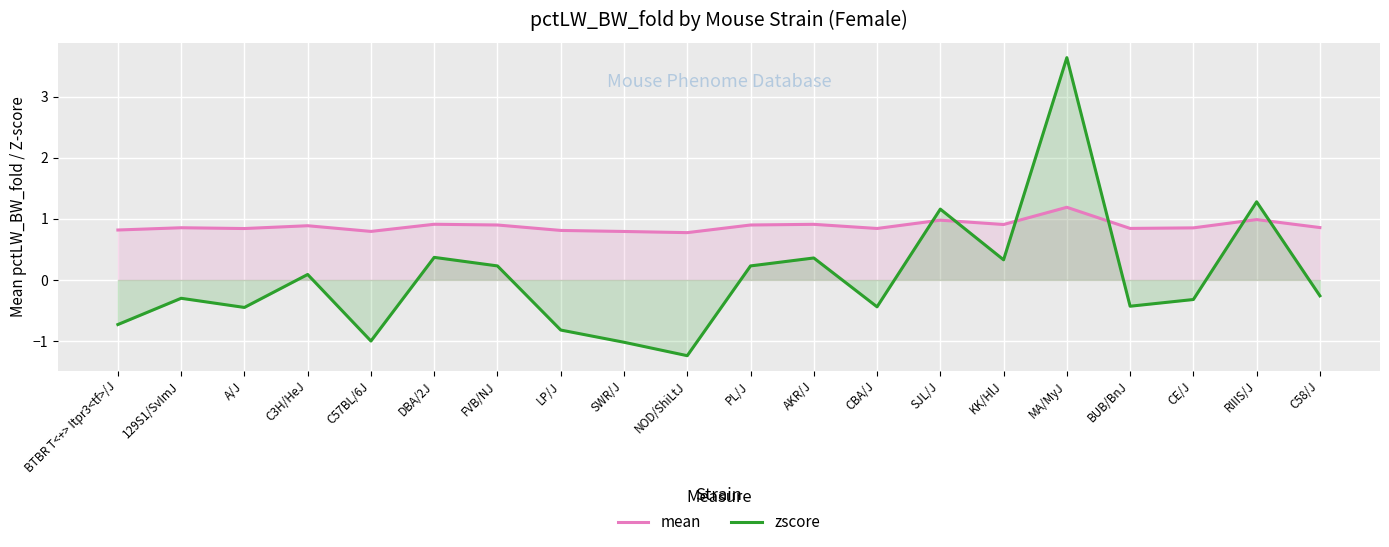

What is the total value across all series at RIIIS/J?

2.3